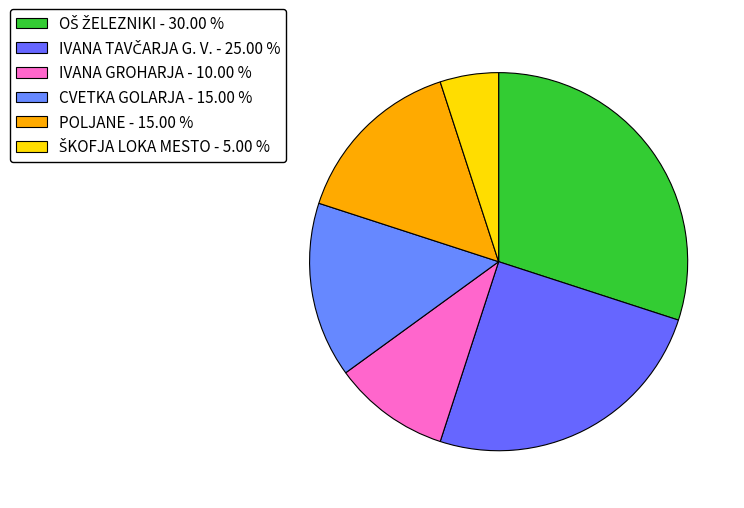

How many segments does this pie chart have?

6